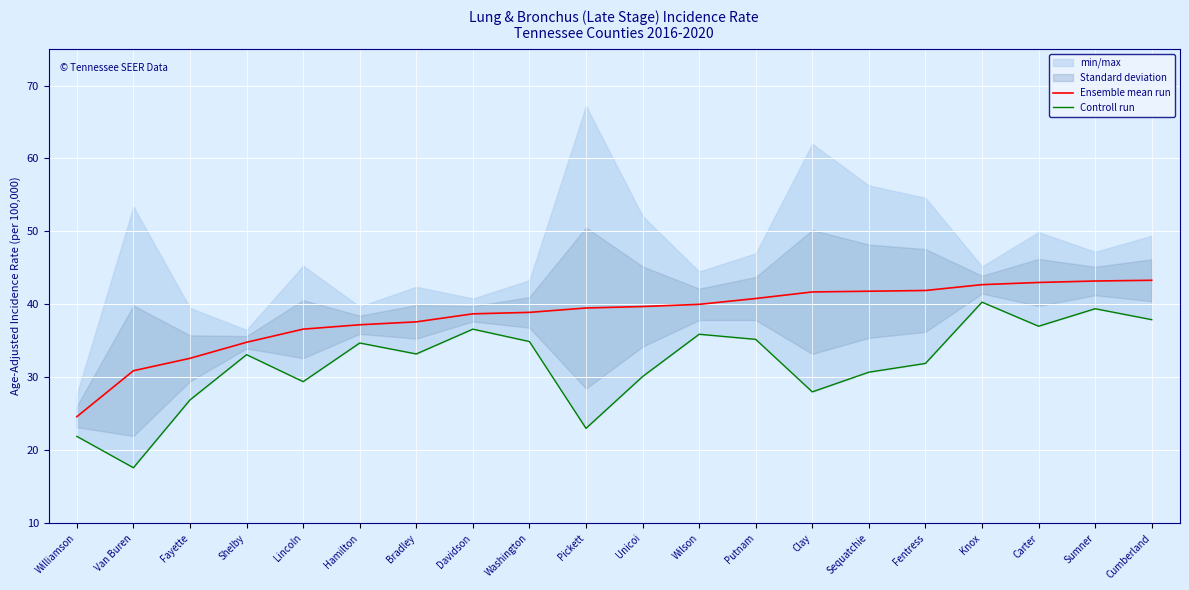

At which label is Ensemble mean run closest to 33?

Fayette